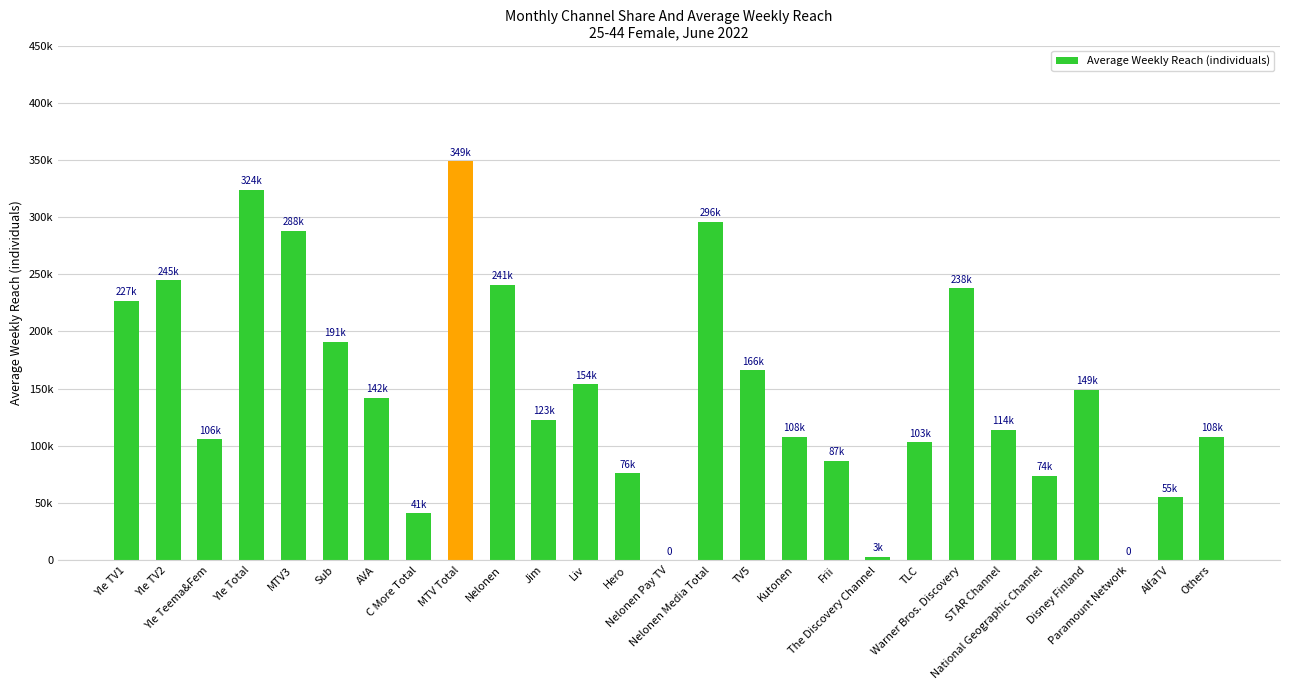

What is the difference between the values at The Discovery Channel and Yle TV1?

224000